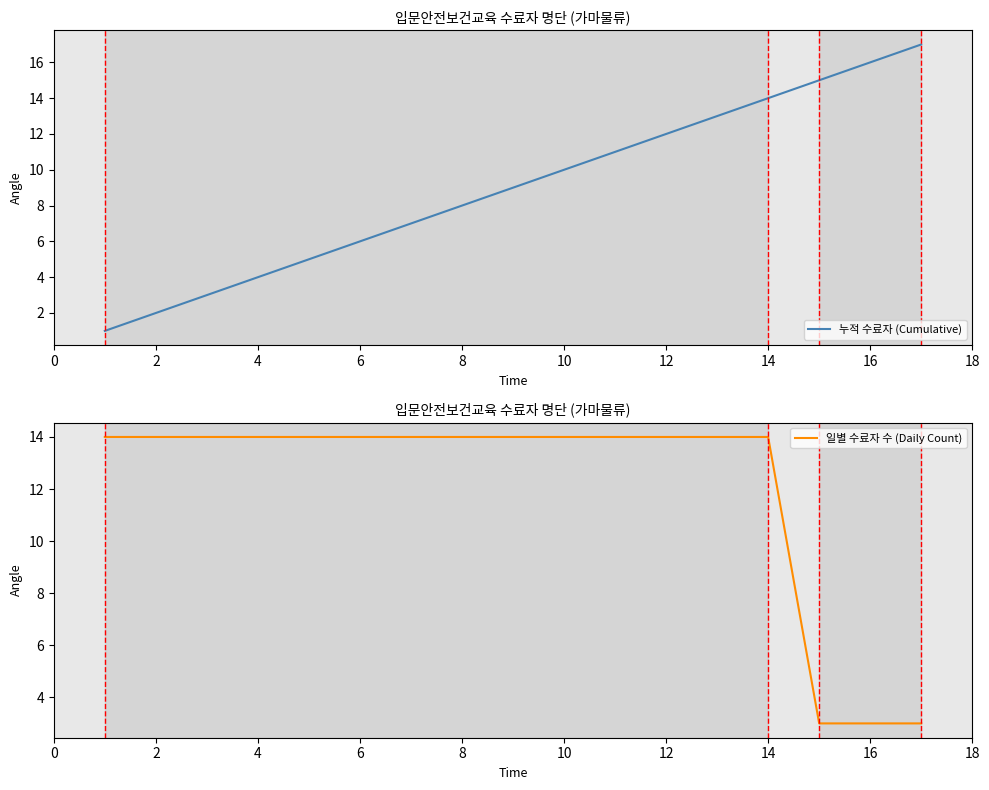

The value of 누적 수료자 (Cumulative) at 12 is 21. True or false?

False